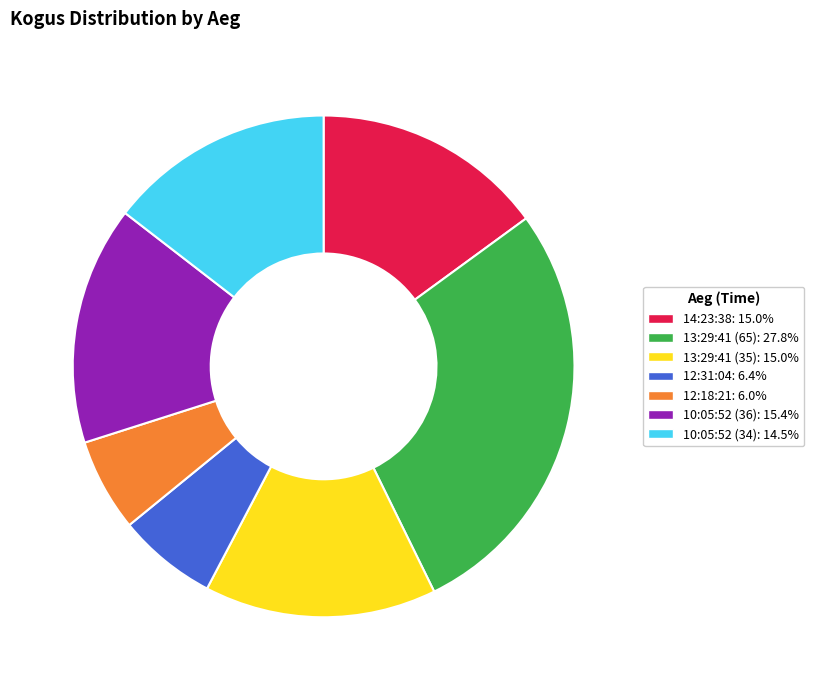

Does any single category account for the majority?

No